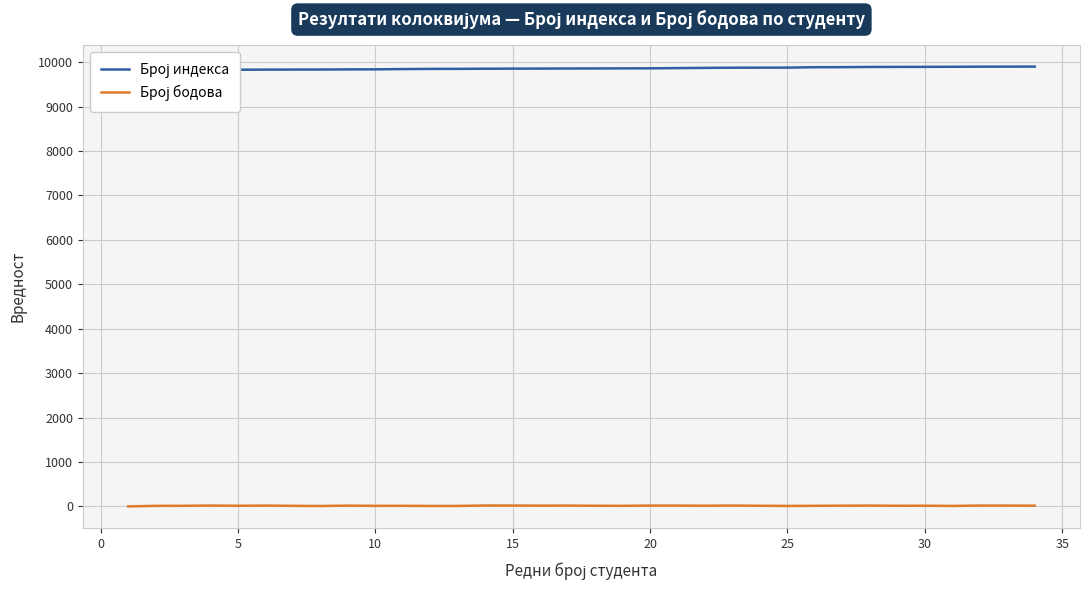

How many data points in Број индекса are above 9860?

16